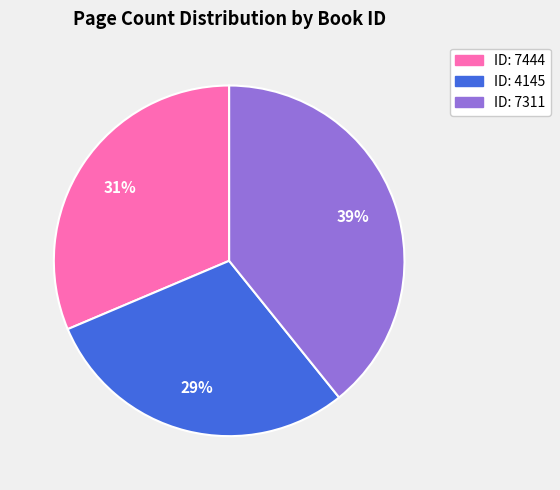

Does any single category account for the majority?

No